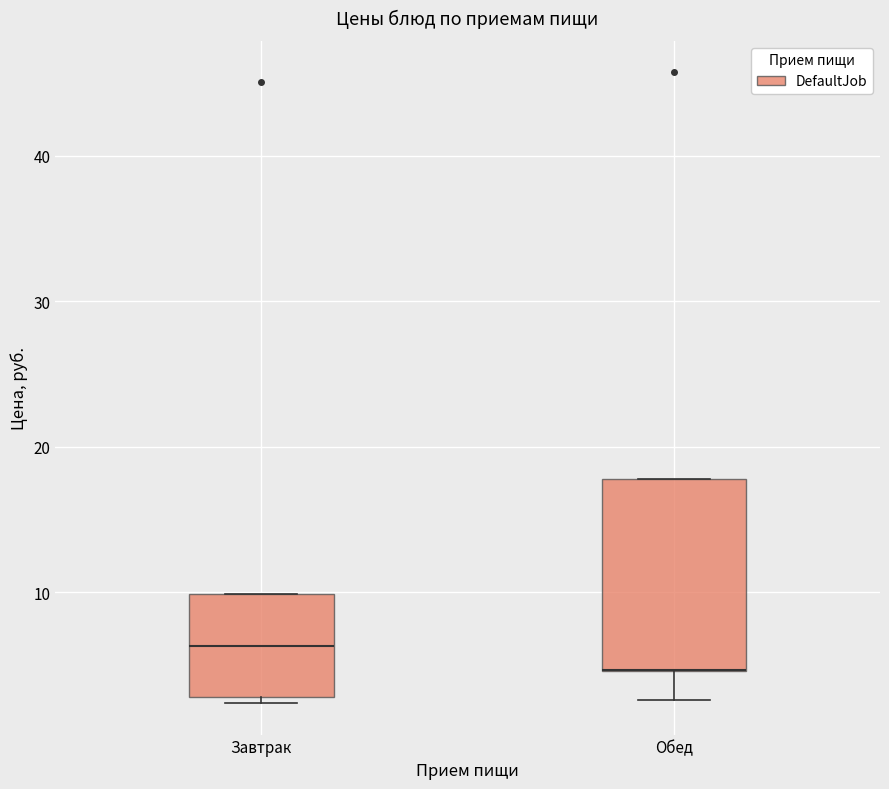

Reading left to right, read every box against the y-axis: the position of its median line, the range the box covers, and the ends of its whiskers. The values are not printed on the chart, so give them approximately, as read against the axis.

Завтрак: median 6, box 3 to 10, whiskers 2 to 10
Обед: median 5 (drawn on the box's lower edge), box 5 to 18, whiskers 3 to 18